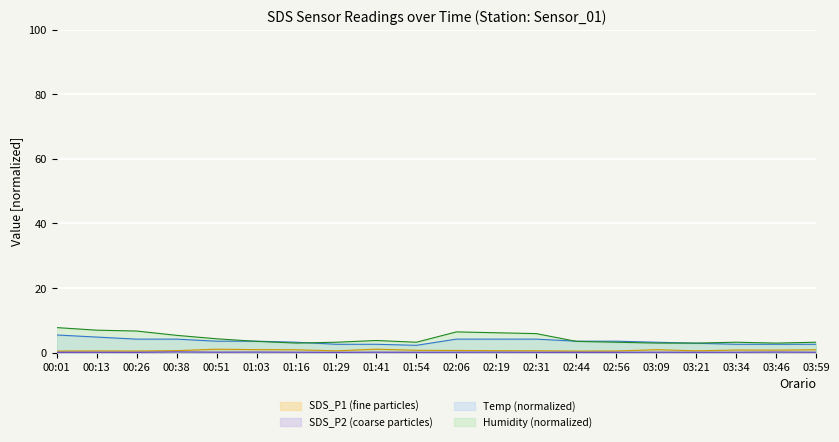

What is the total value across all series at 02:44?

7.5